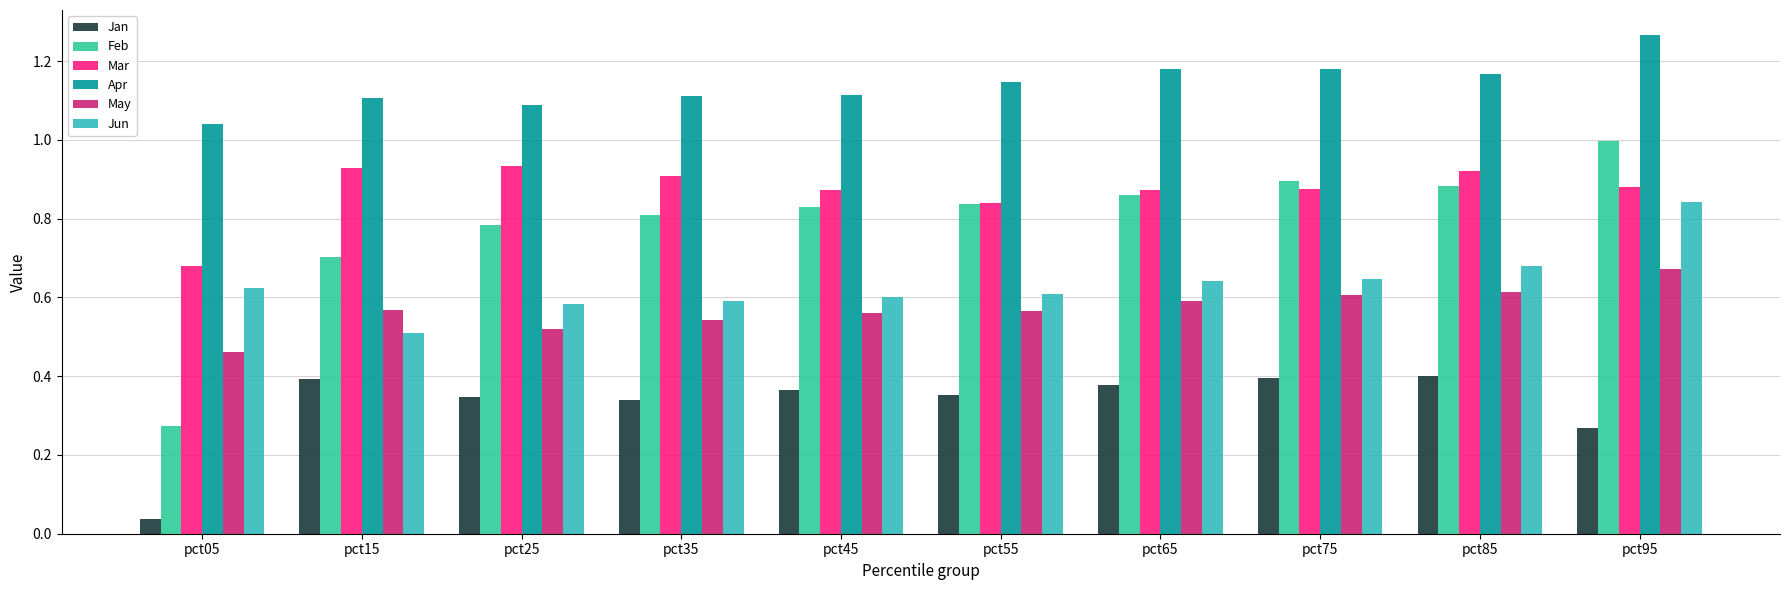

At how many categories does at least one series exceed 0?

10